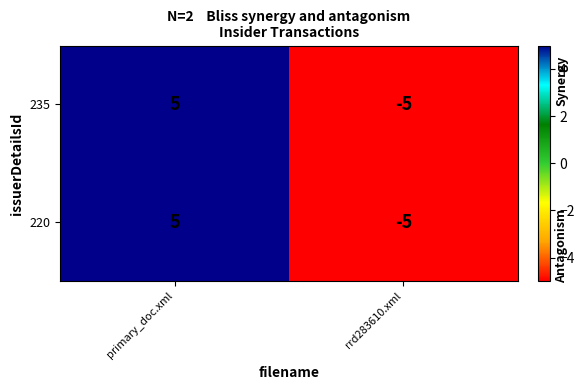

What is the total value across all series at primary_doc.xml?

10